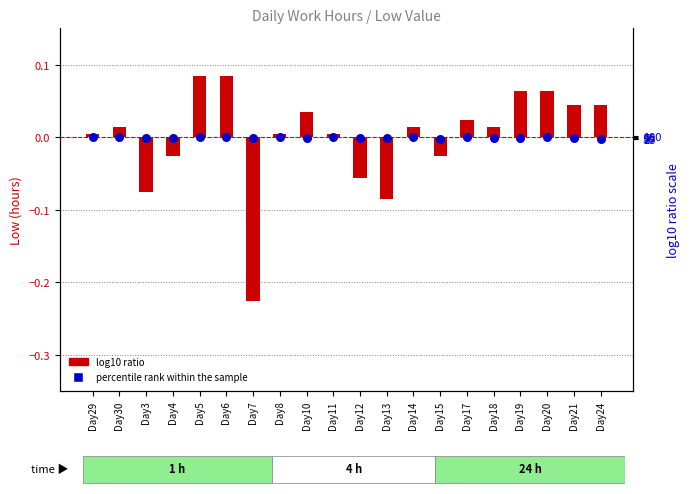

Which series contains the lowest Y value?

percentile rank within the sample